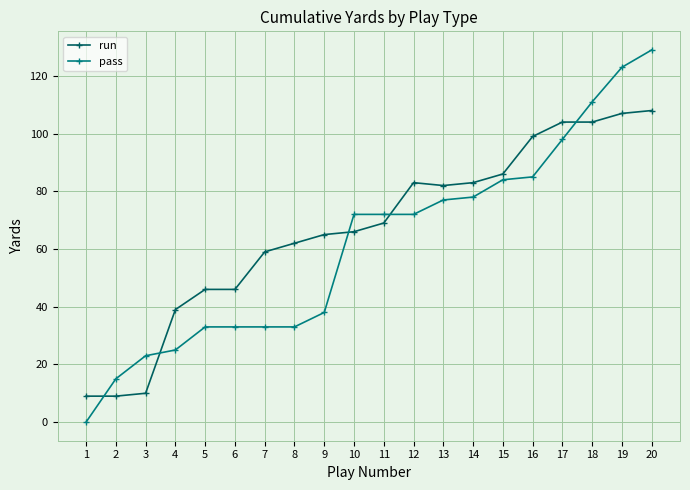

Is it true that run equals 46 at 5?

True